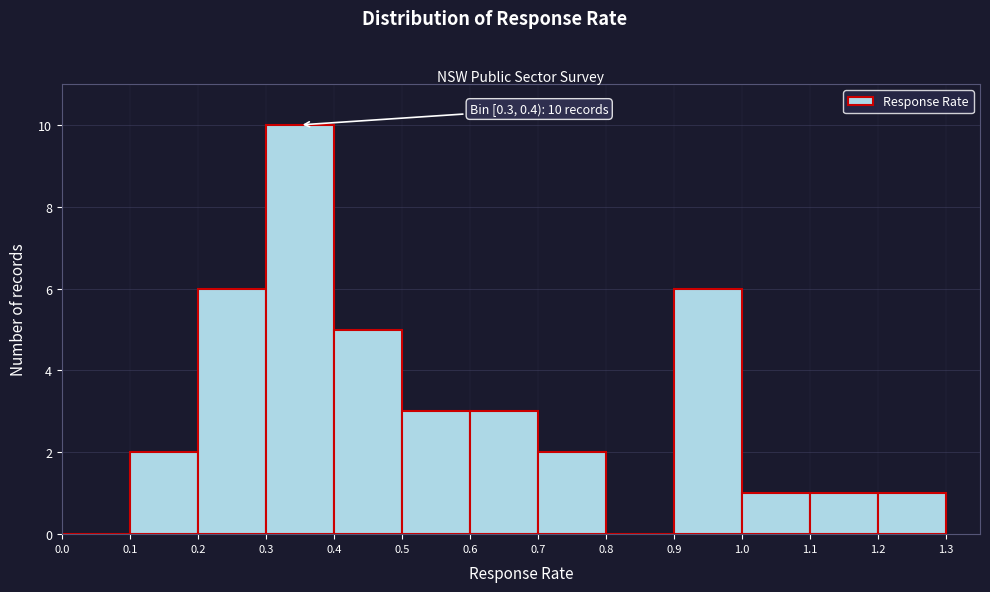

Over which range of the x-axis is the bar tallest?

0.3 to 0.4